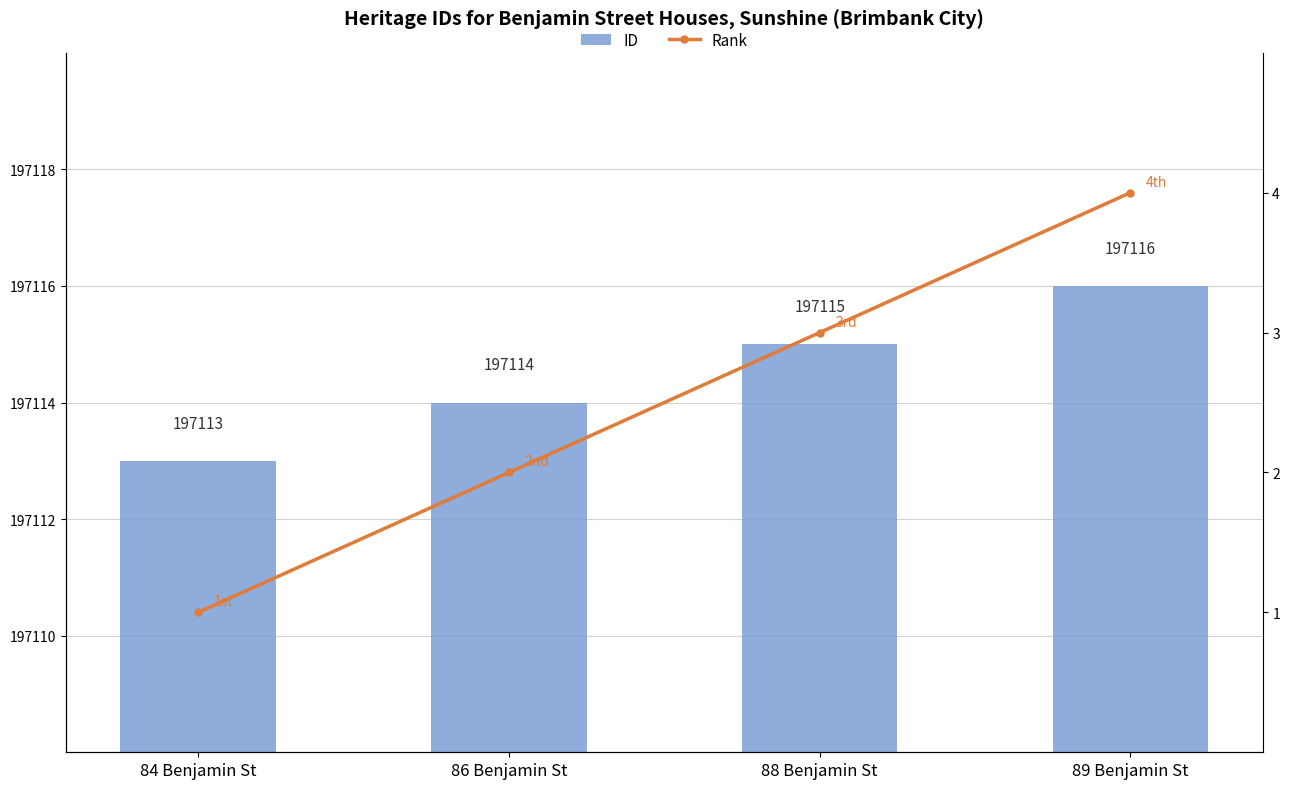

What is the sum of all Rank values?

10